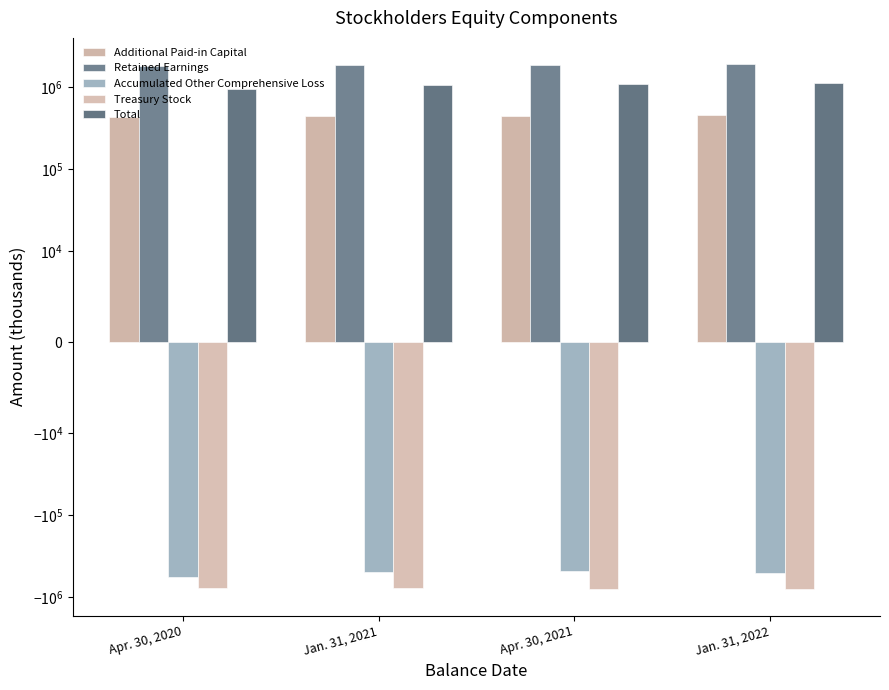

Is it true that Retained Earnings equals 1827866 at Jan. 31, 2021?

True